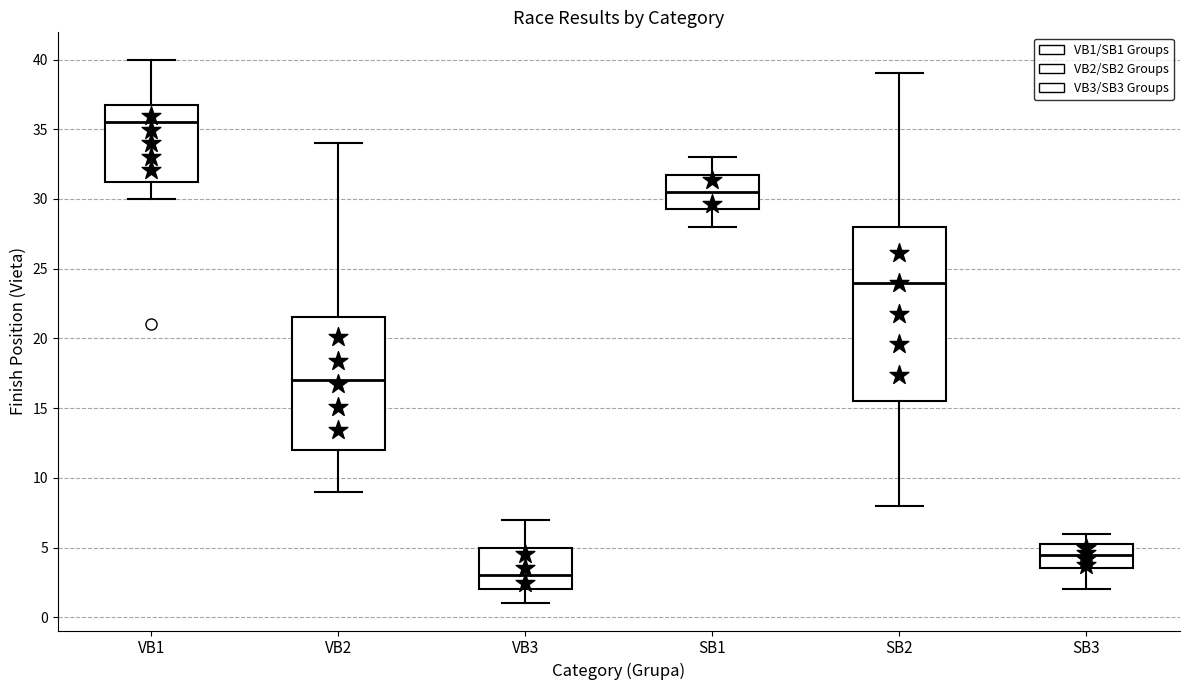

Which box's median line is the highest?

VB1